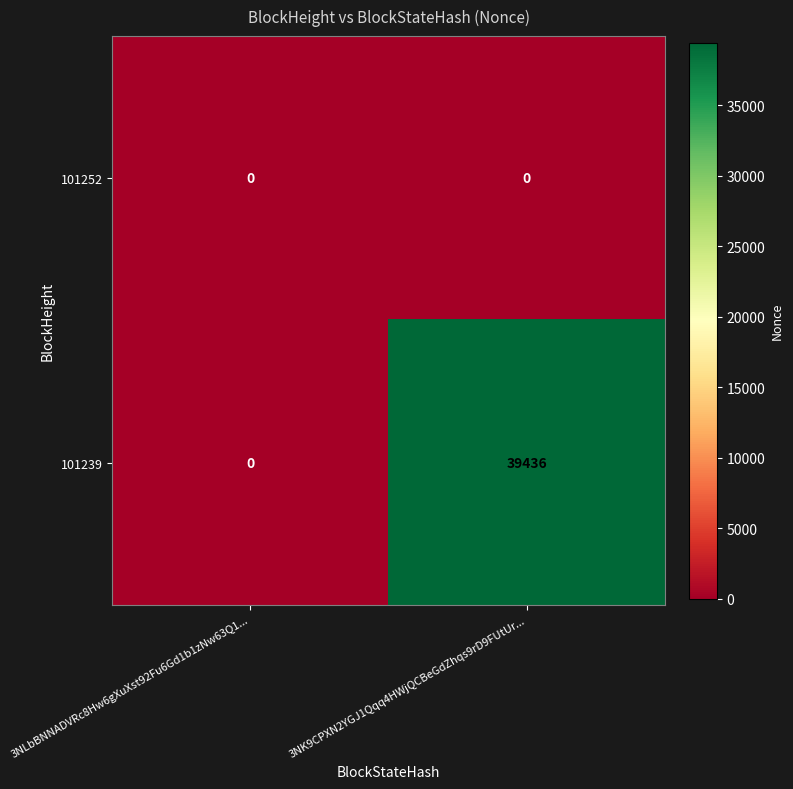

Reading left to right, what are all the values shown in this chart?

101252: 0	0
101239: 0	39436